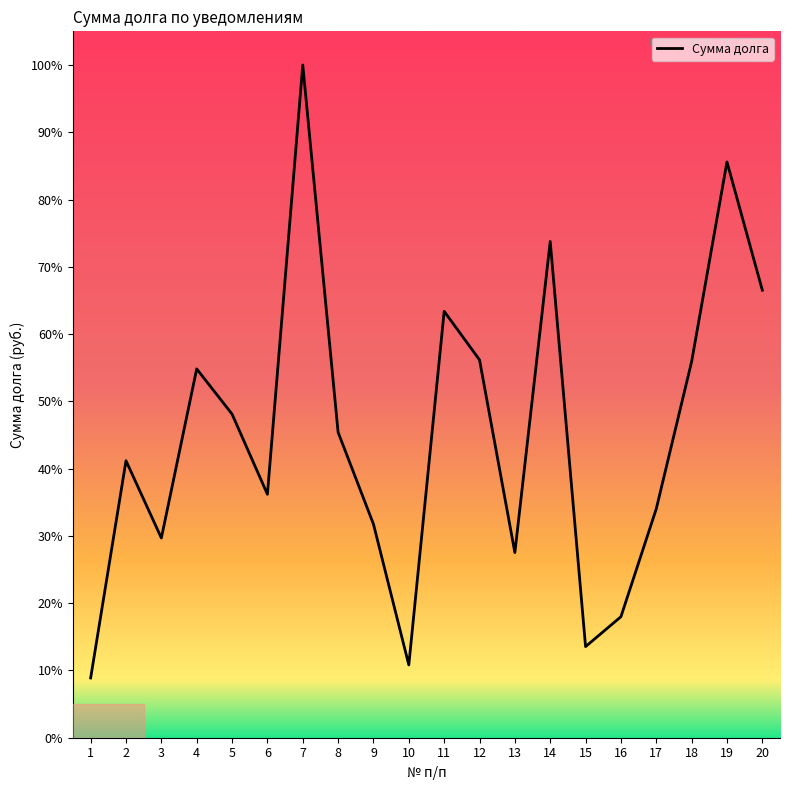

Reading right to left, extract all data points from this chart.

2609.5	3357.5	2193.0	1334.5	705.5	531.2	2893.5	1079.5	2203.2	2486.2	424.5	1245.2	1780.8	3922.8	1419.5	1887.0	2150.5	1164.5	1615.0	348.5